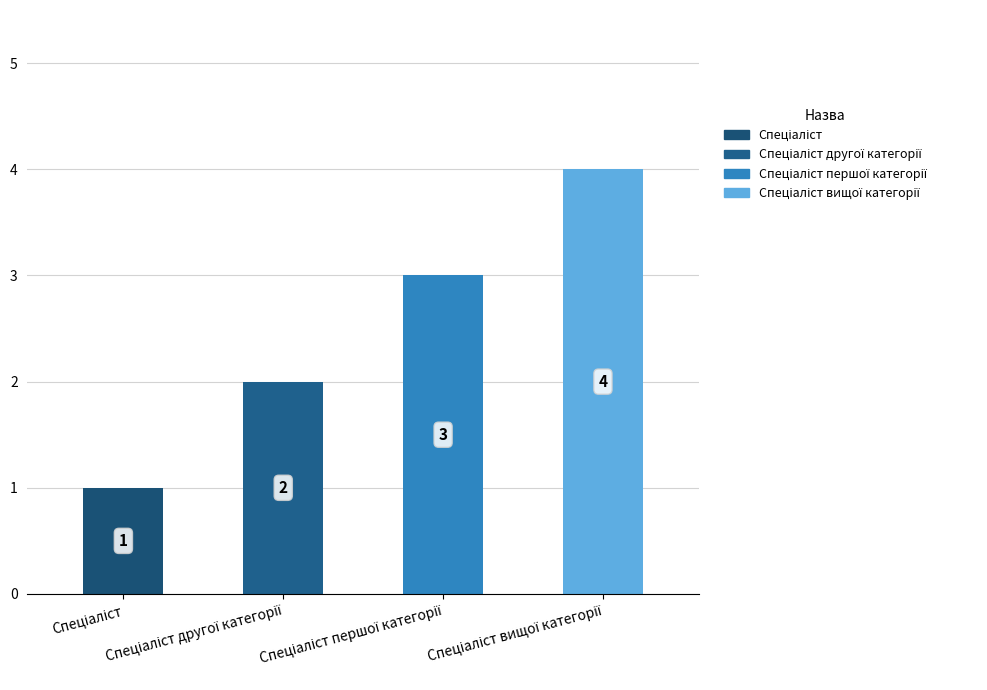

What is the sum of all values?

10